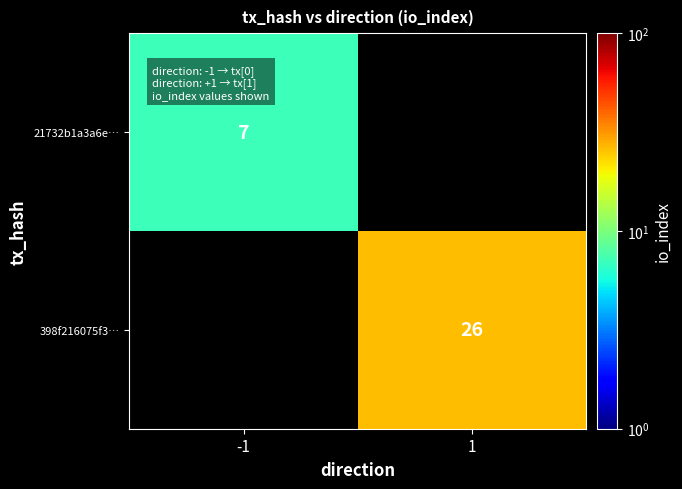

The 21732b1a3a6e… series shows 7 at -1. True or false?

True